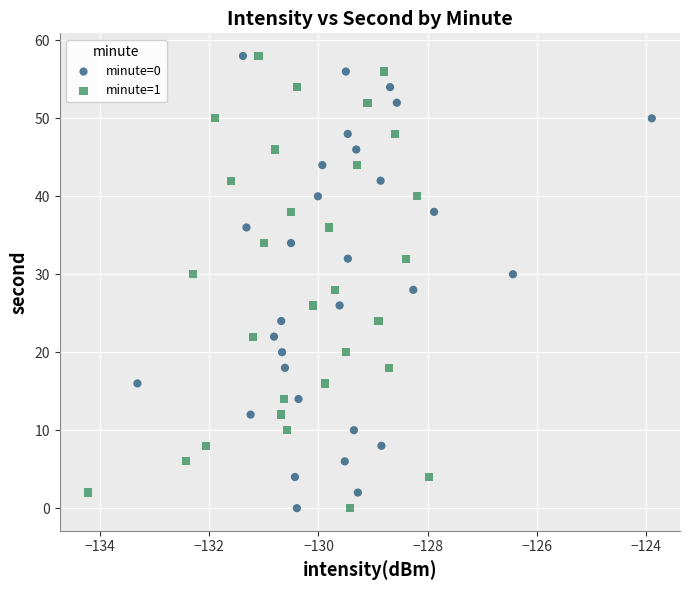

What are all the series names shown in the legend?

minute=0, minute=1